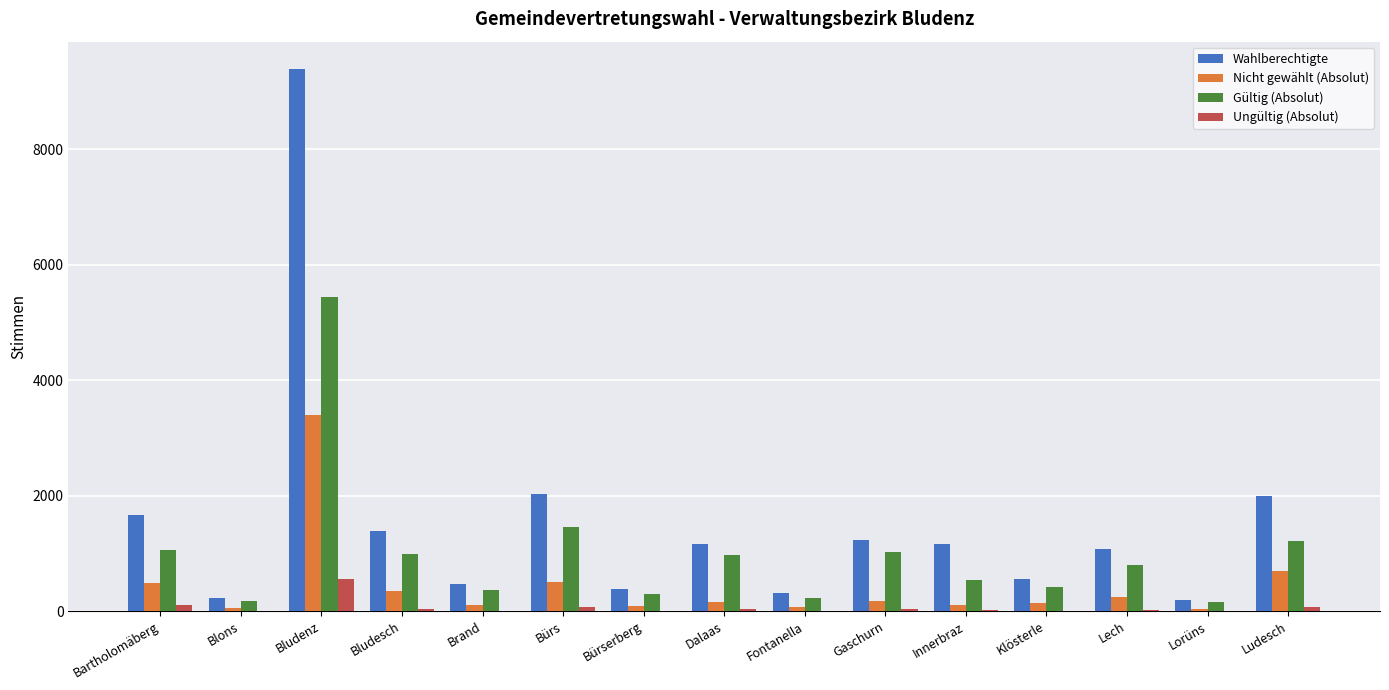

What is the total value across all series at Bludesch?

2768